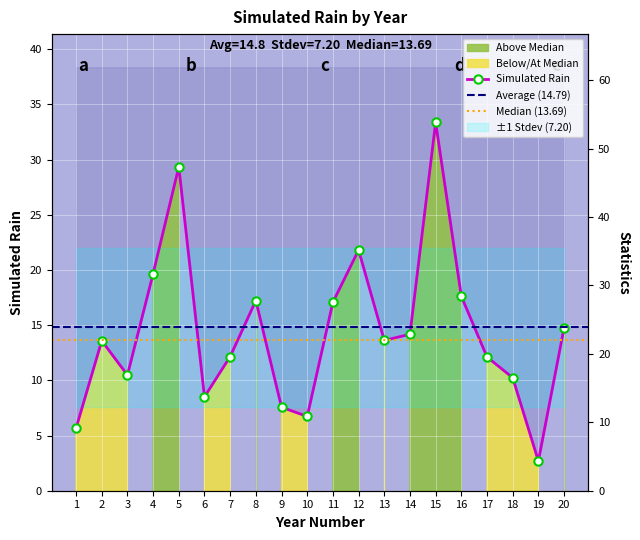

True or false: the data shows 29.3 at 5.

True